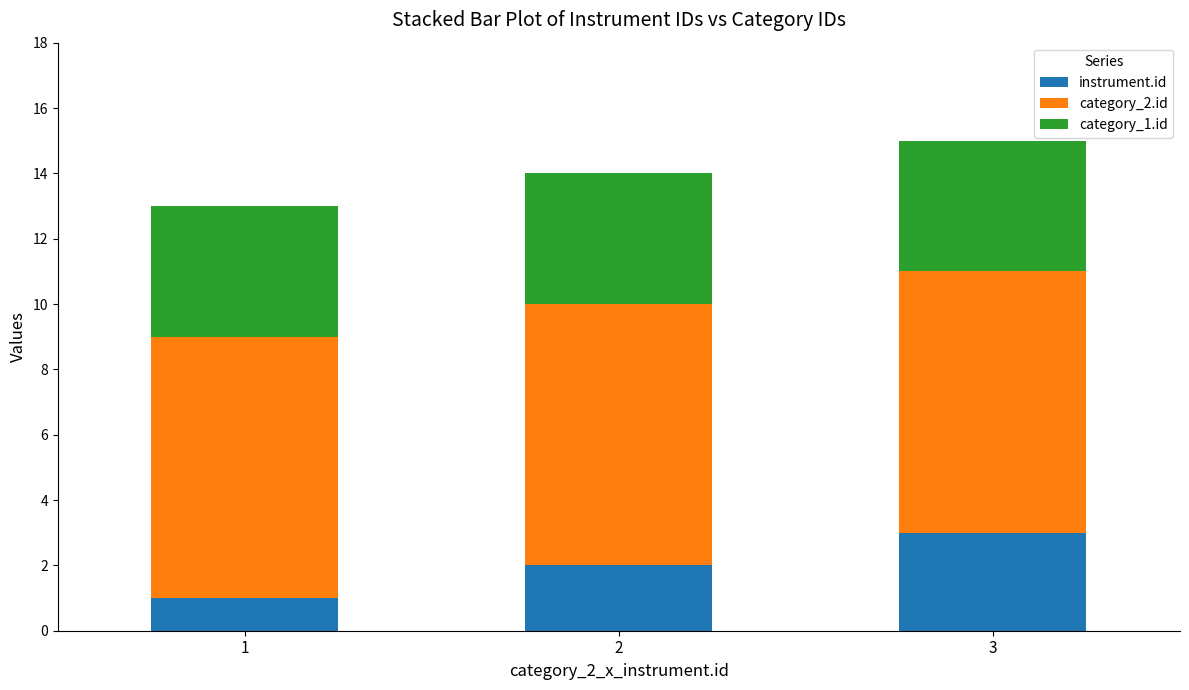

How many bars are there in total?

3